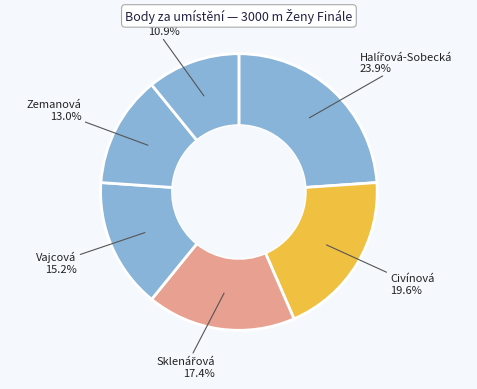

How many segments does this pie chart have?

6